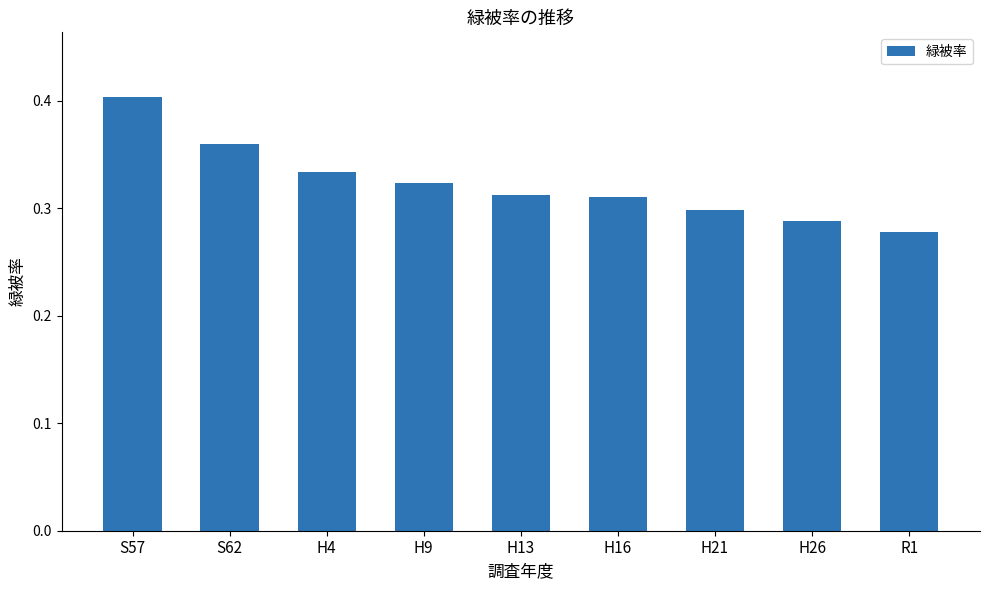

What is the label of the 8th bar from the right?

S62